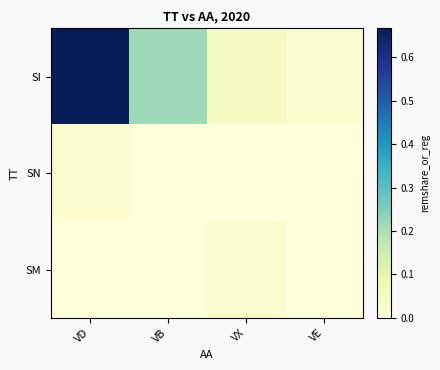

Rank the series by their maximum value, from lowest to highest.

SN, SM, SI